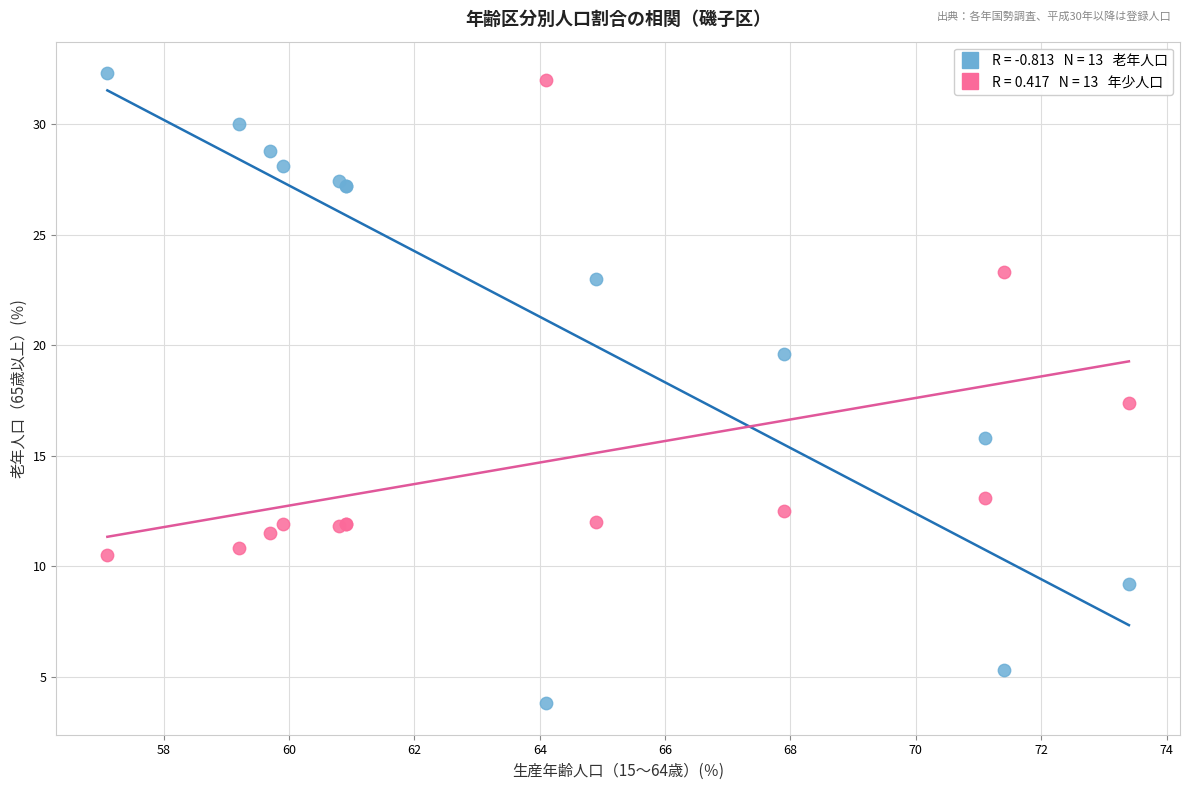

Across all series, what Y value is closest to 18?

17.4